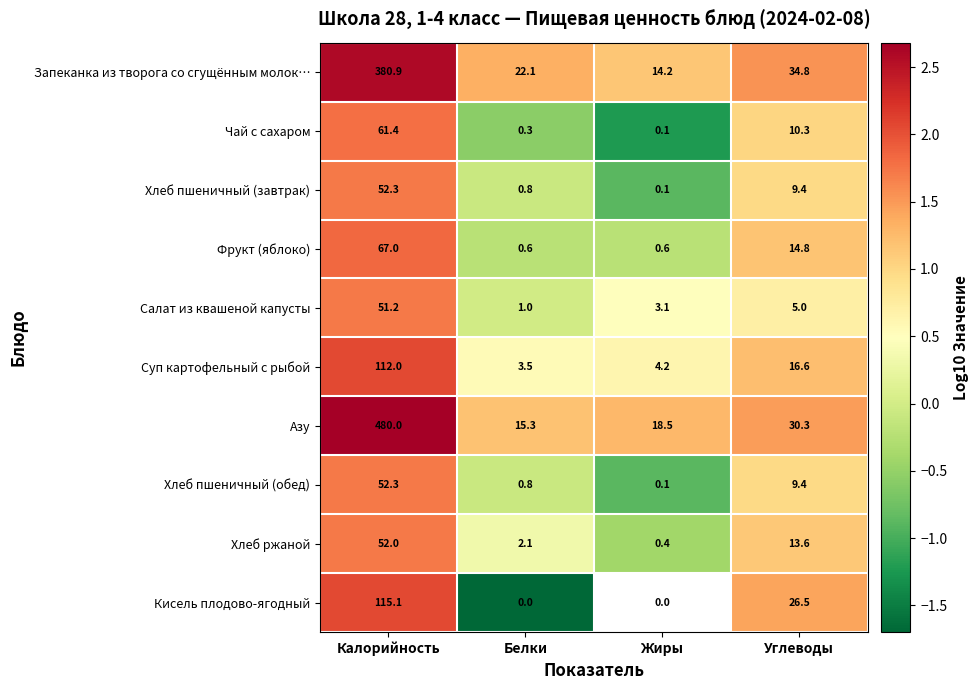

How many data points in Хлеб пшеничный (обед) are above 9?

2